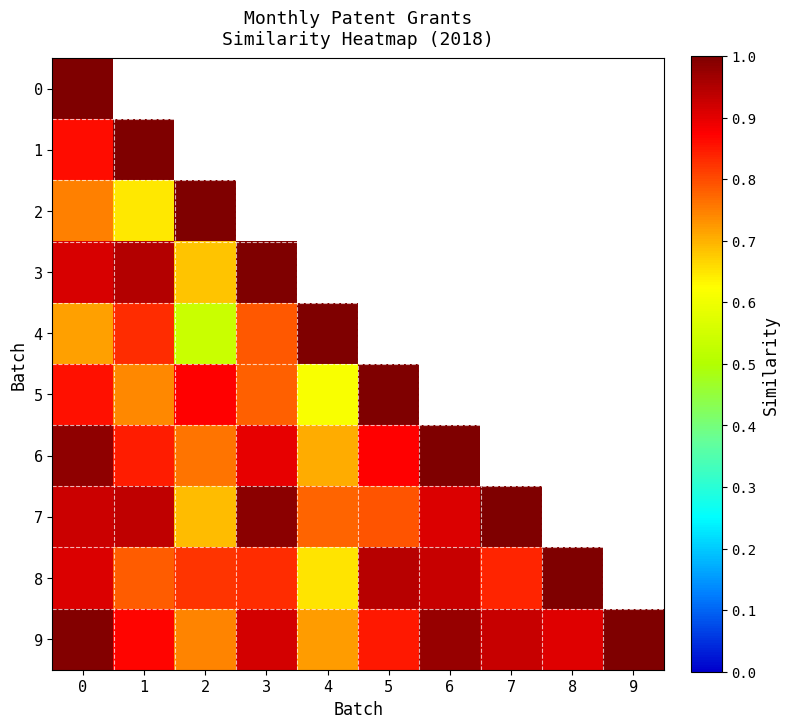

Which has a higher value, 8 or 7?

7